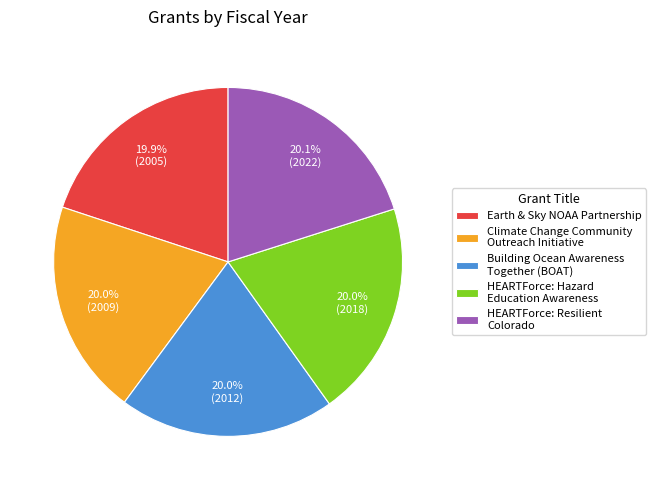

How much of the chart is everything except HEARTForce: Resilient Colorado?

79.9%